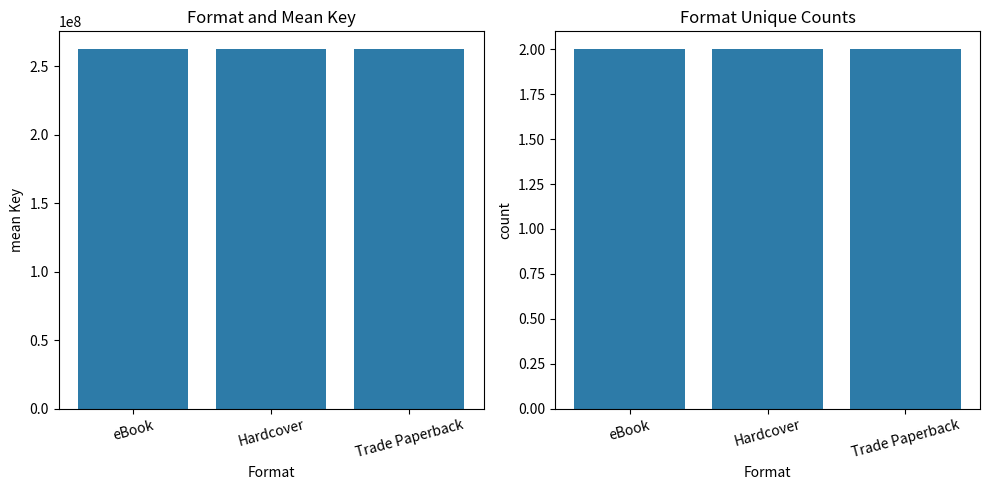

Reading left to right, list all the values displayed in this chart.

mean Key: 262198389	262198389	262198389
count: 2	2	2